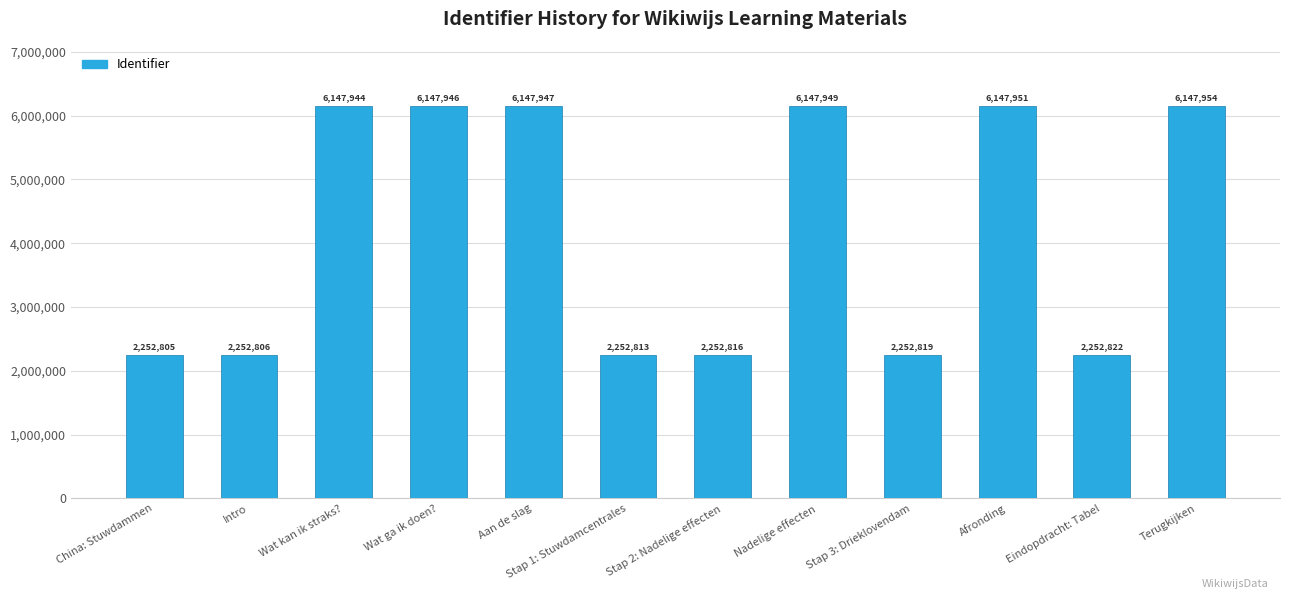

What is the value of the 3rd bar from the left?

6147944